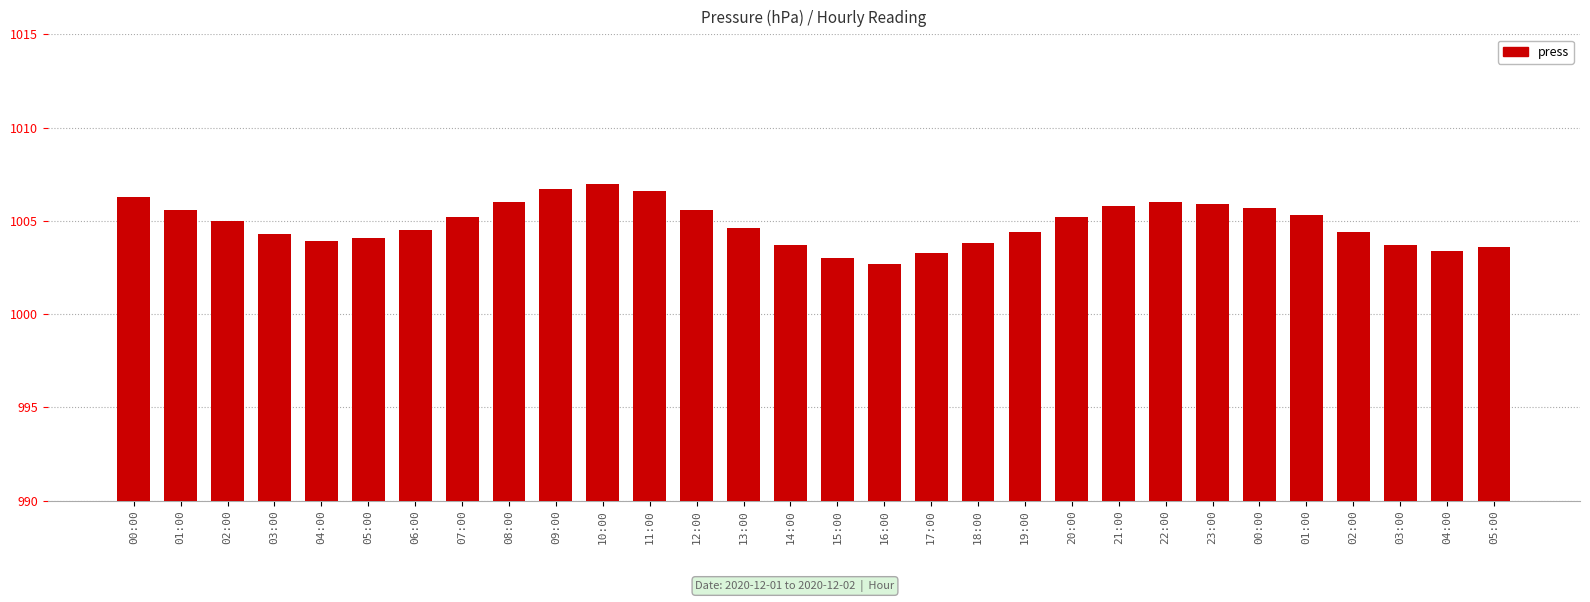

How many distinct data groups are displayed?

1